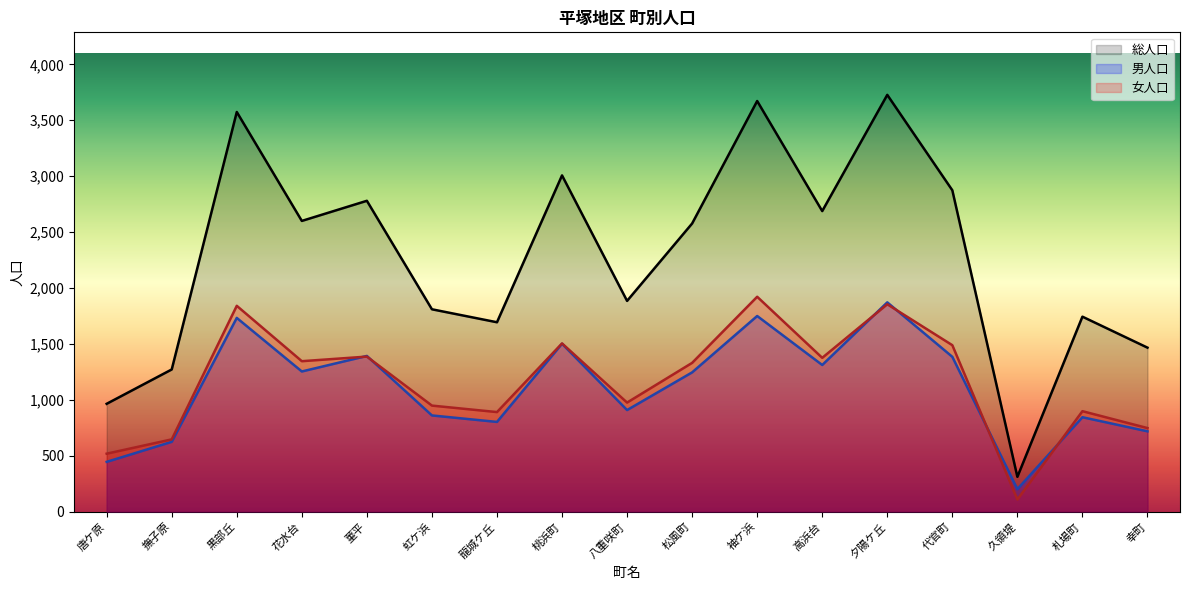

At which label does 男人口 reach its peak?

夕陽ケ丘